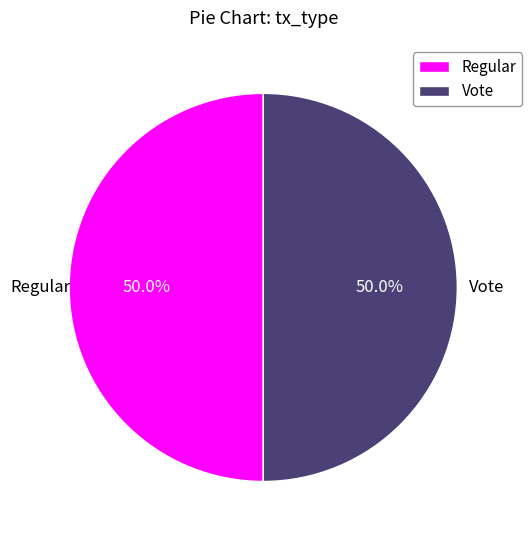

True or false: Regular accounts for 9% of the total.

False